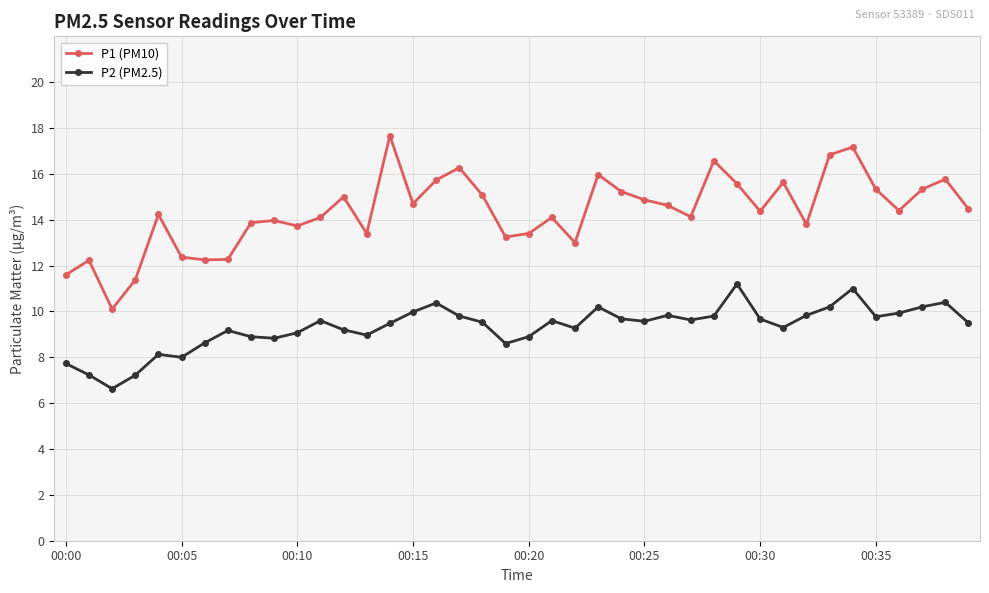

True or false: P2 (PM2.5) and P1 (PM10) intersect in this chart.

False